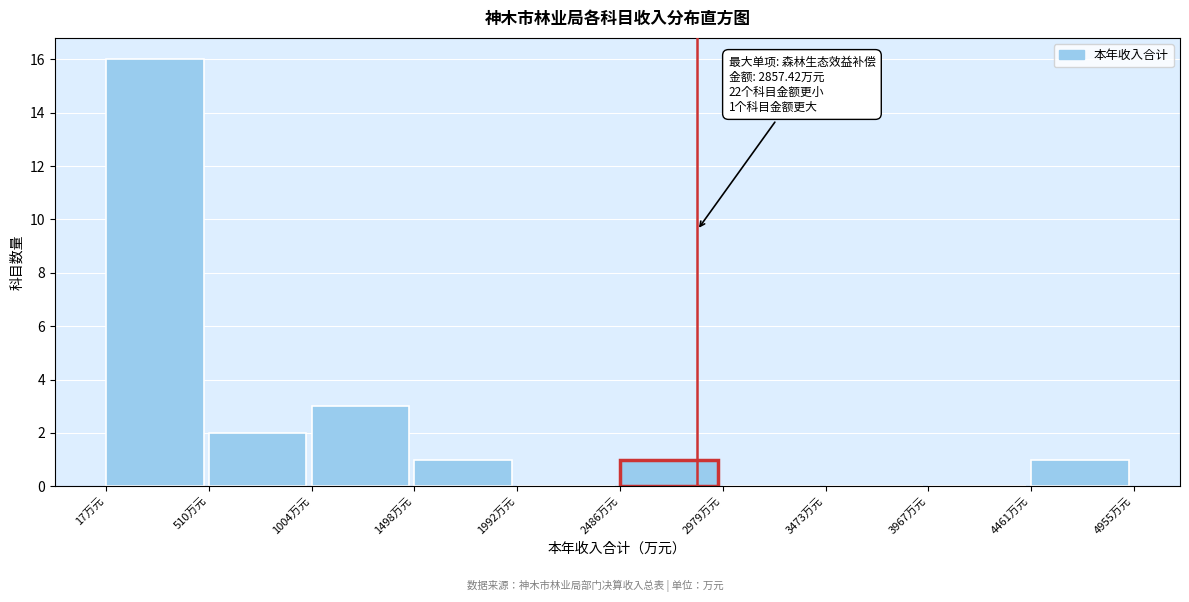

Which range on the x-axis has the tallest bar?

0 to 500